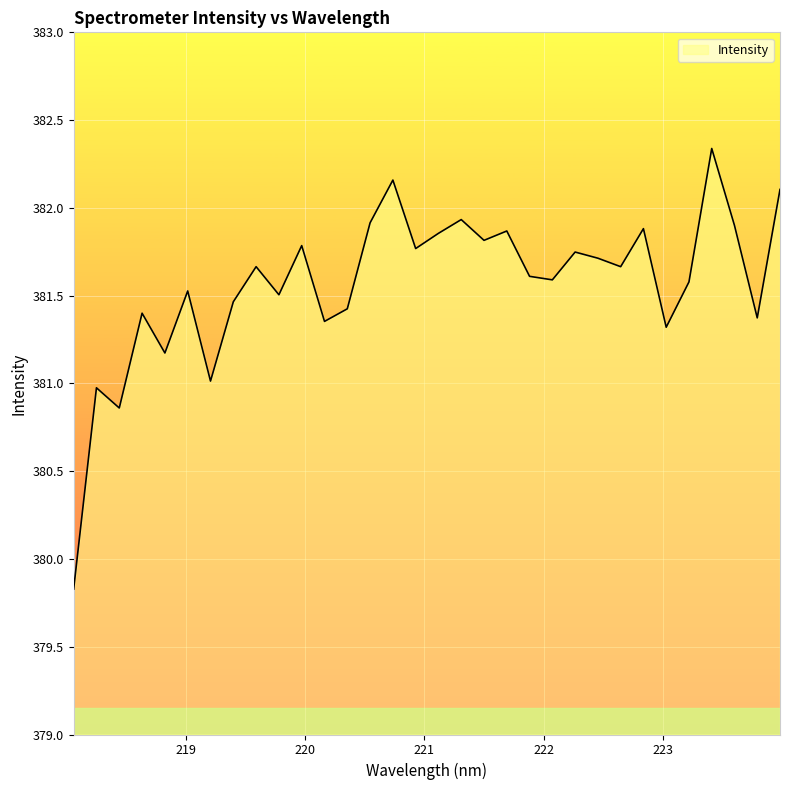

What is the smallest value displayed?

379.8